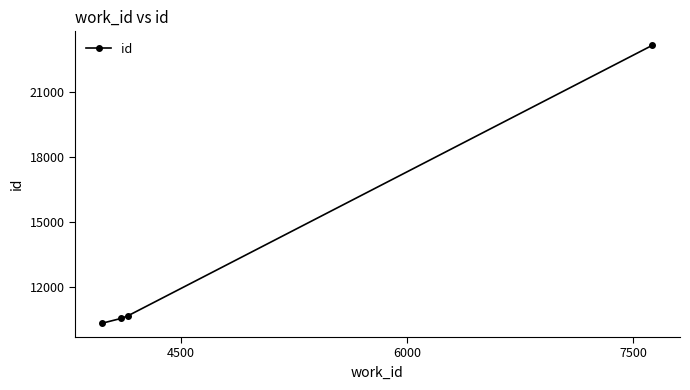

True or false: the data has more than 0 interior local peaks.

False